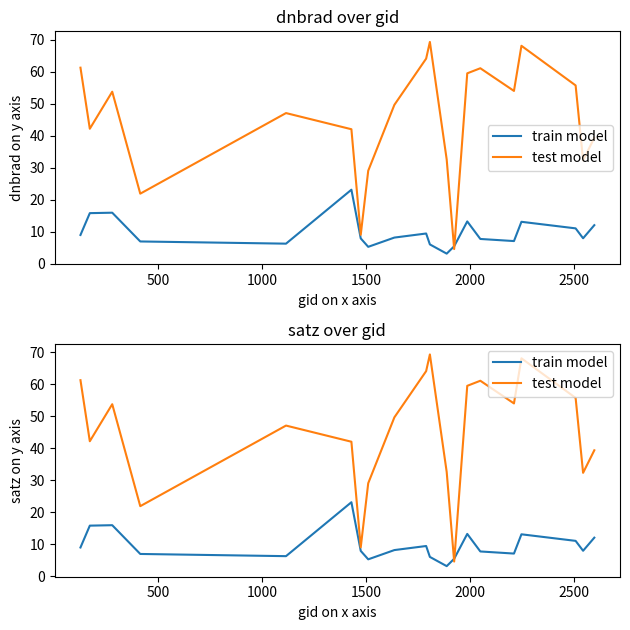

What is the difference between the second highest and minimum values in the train model series?

12.8